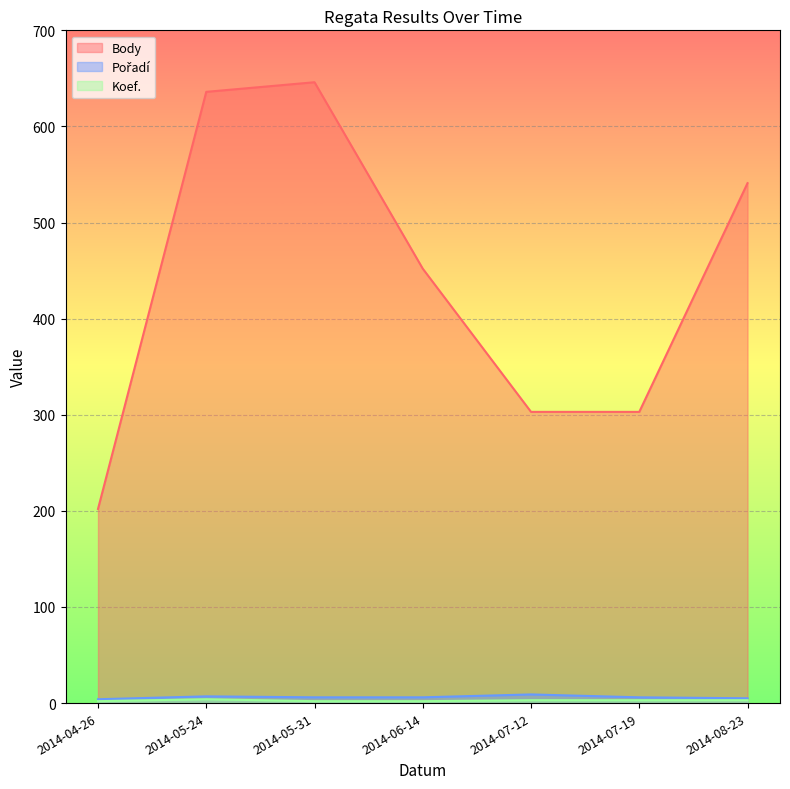

What is the label of the 5th point from the right?

2014-05-31